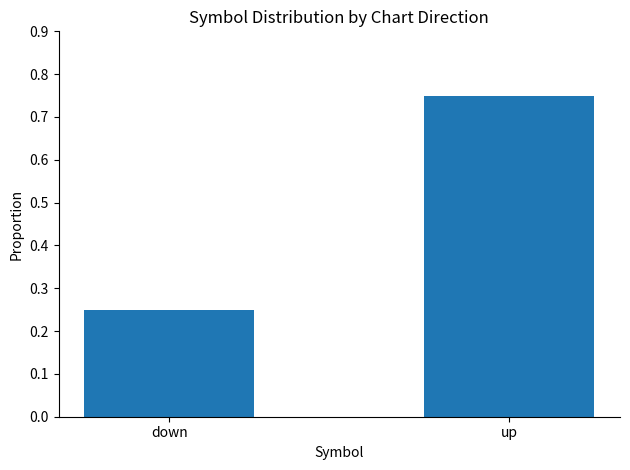

What is the label of the 1st bar from the left?

down